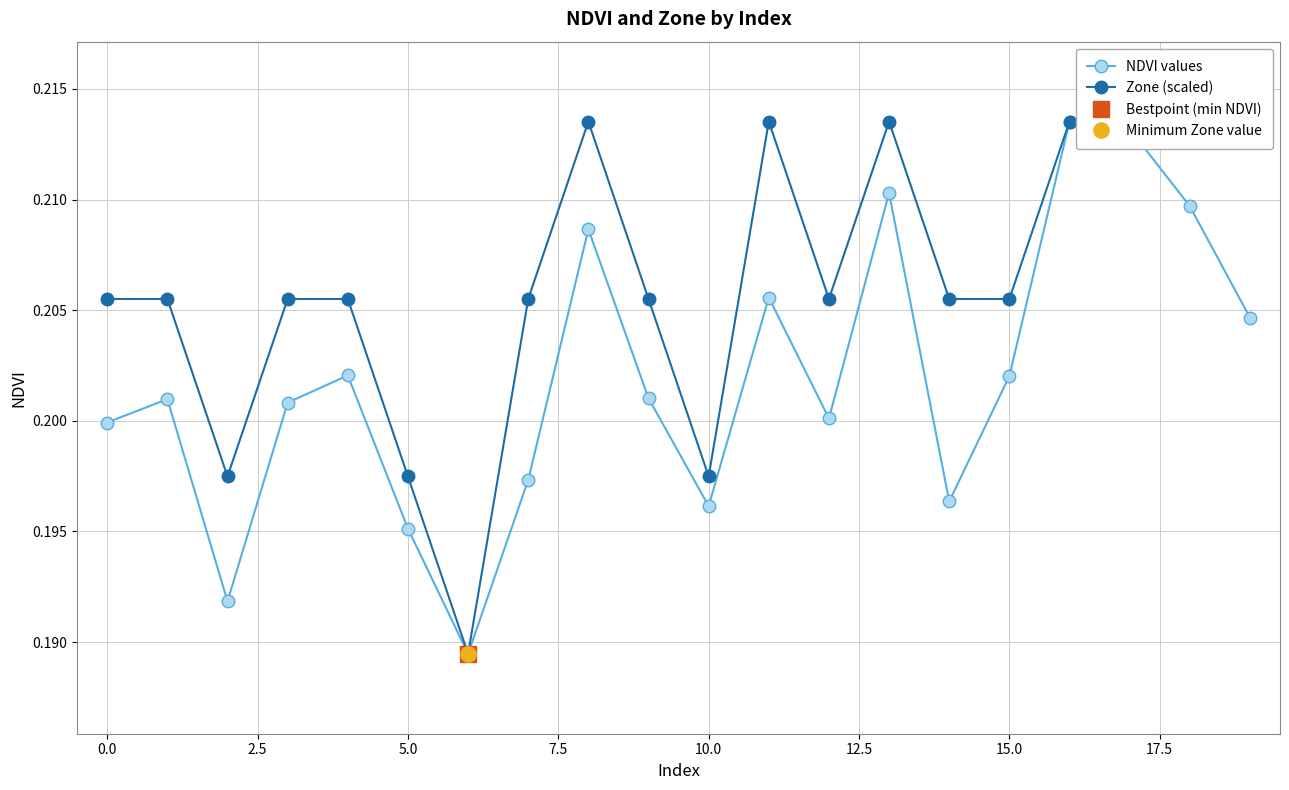

How many series are shown in this chart?

2